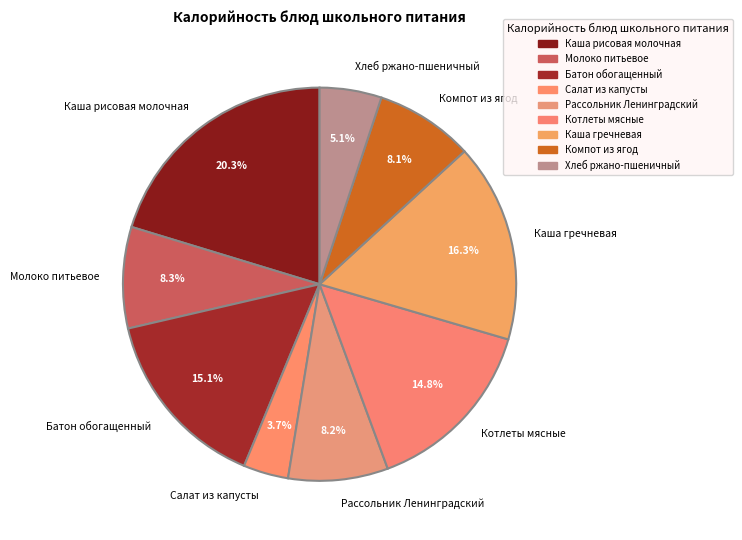

To the nearest percent, what percentage of the pie is Каша рисовая молочная?

20%